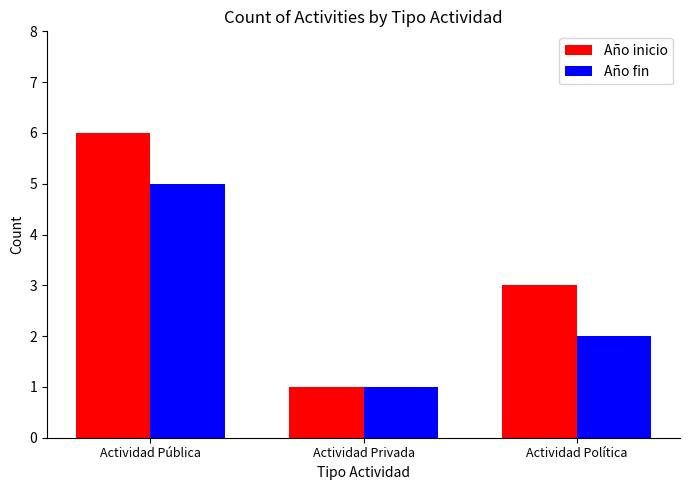

What is the minimum value shown in the chart?

1